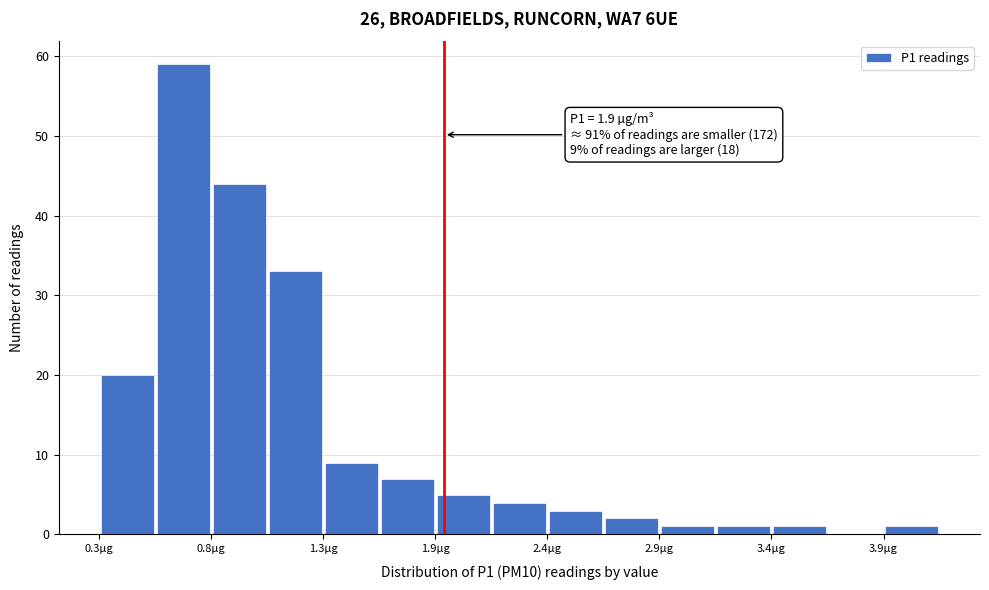

Around what value on the x-axis is the tallest bar? Give the approximate position of its centre, as read against the axis.

0.7